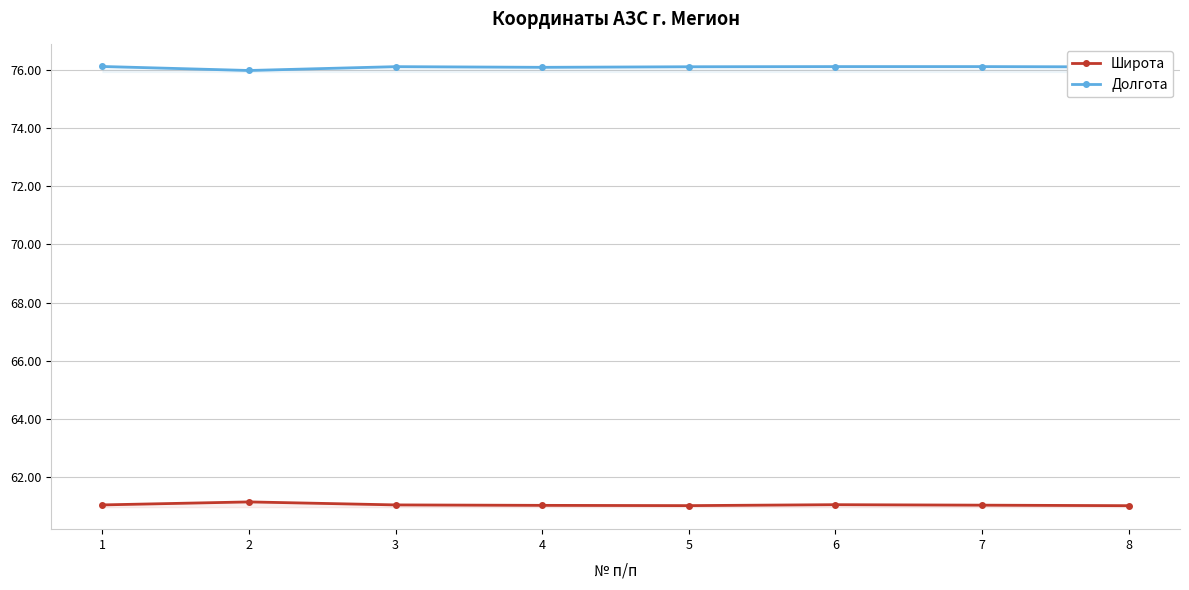

How many Широта values are between 61 and 62?

8